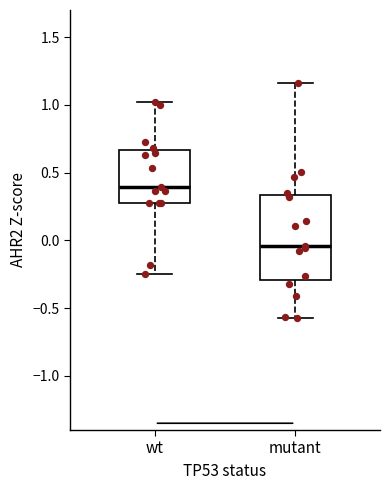

Which box has the lowest median line?

mutant